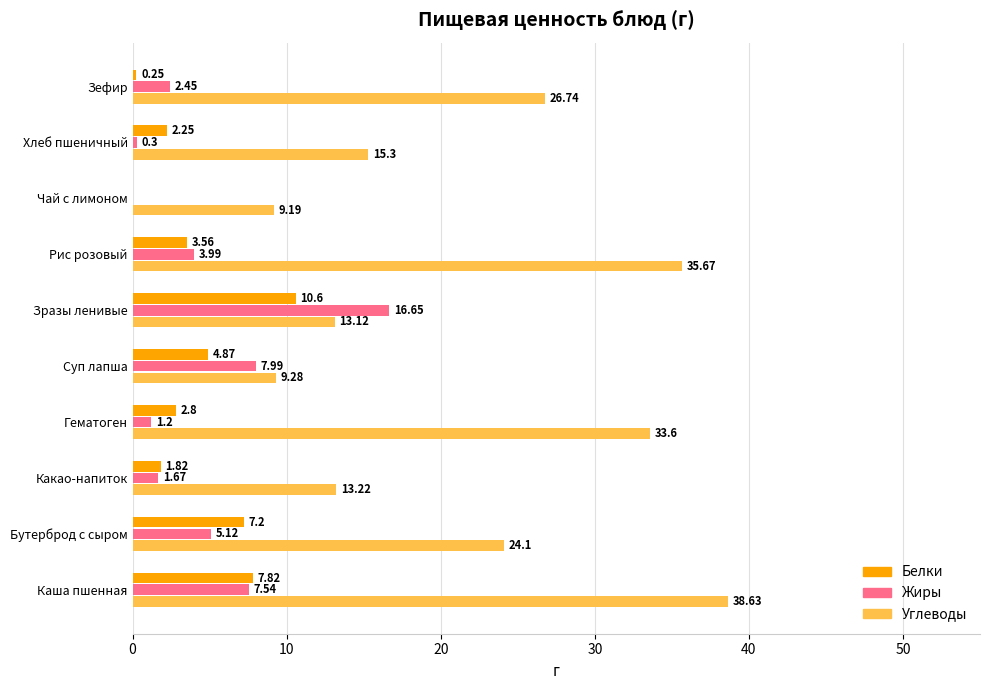

At which label is Белки closest to 5?

Суп лапша